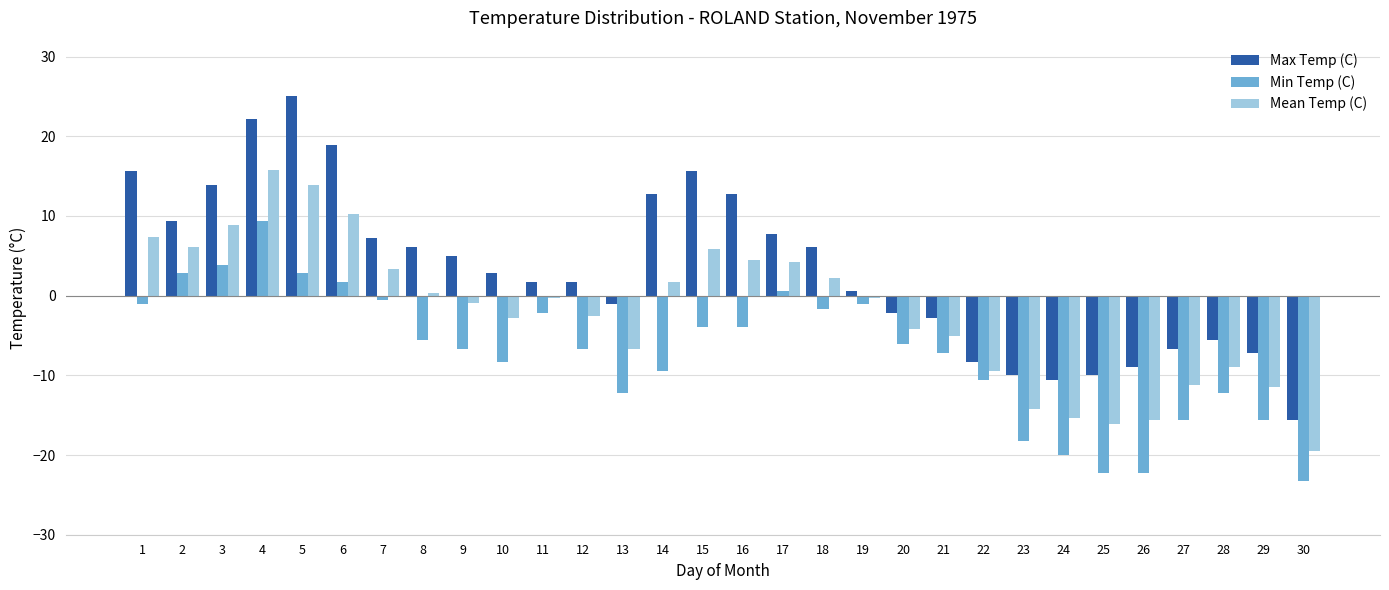

True or false: Mean Temp (C) has a value of -12.5 at 22.

False